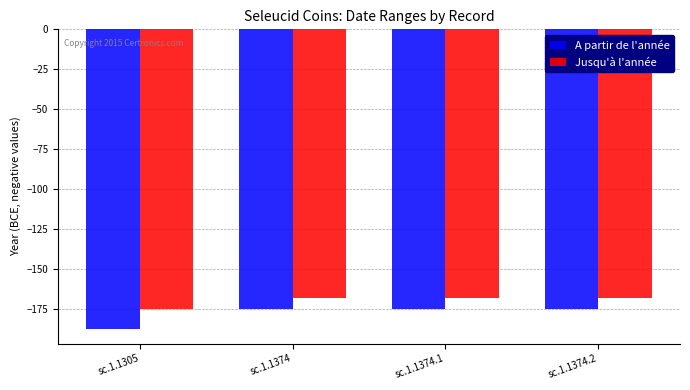

What is the total value across all series at sc.1.1374.1?

-343